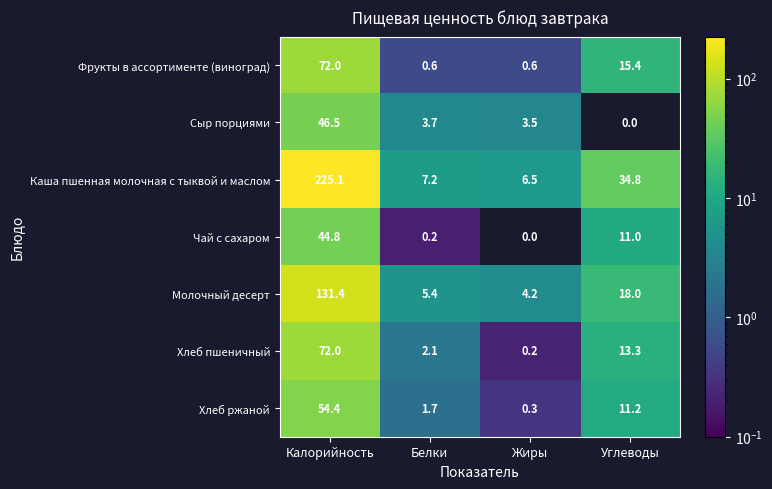

At how many categories does at least one series exceed 77?

1